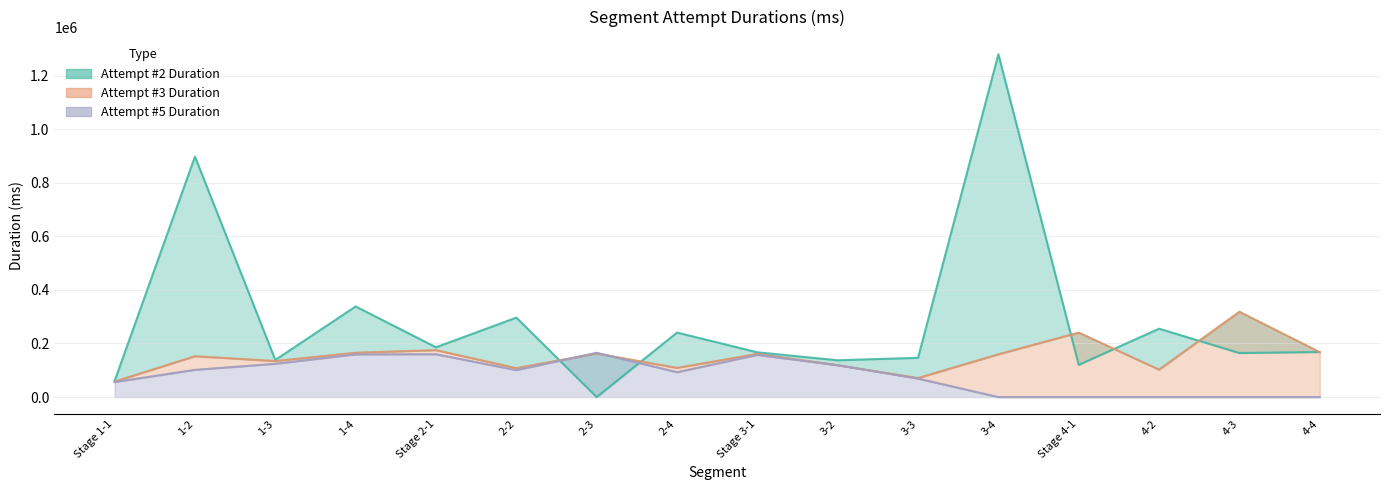

At which category does Attempt #2 Duration reach its first local valley?

1-3